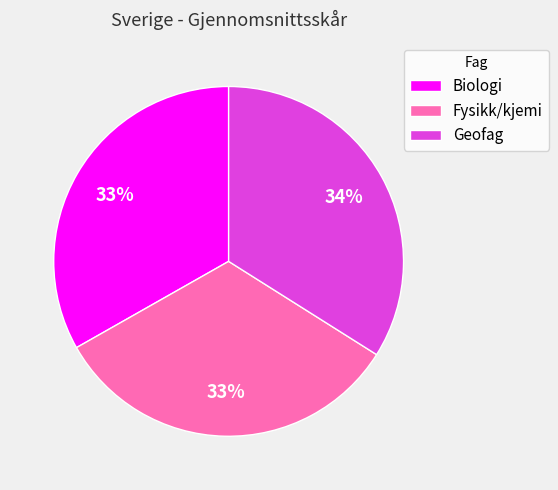

Does Fysikk/kjemi represent more than half of the total?

No